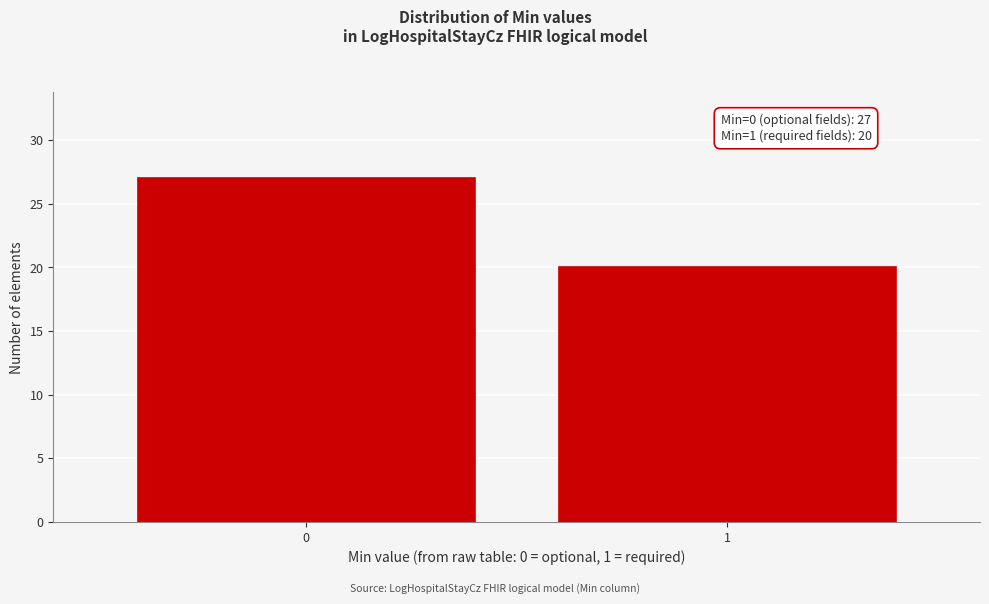

Reading left to right, what are all the values shown in this chart?

0=27	1=20